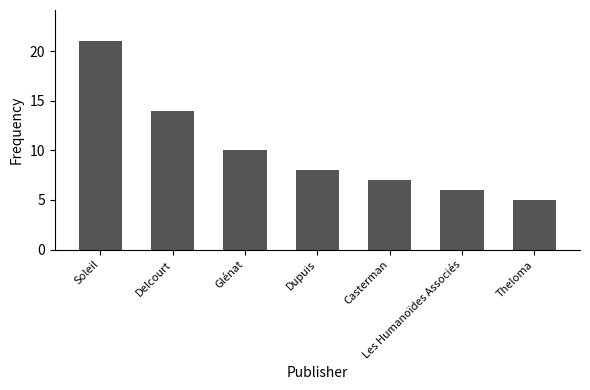

Reading right to left, list all the values displayed in this chart.

5	6	7	8	10	14	21